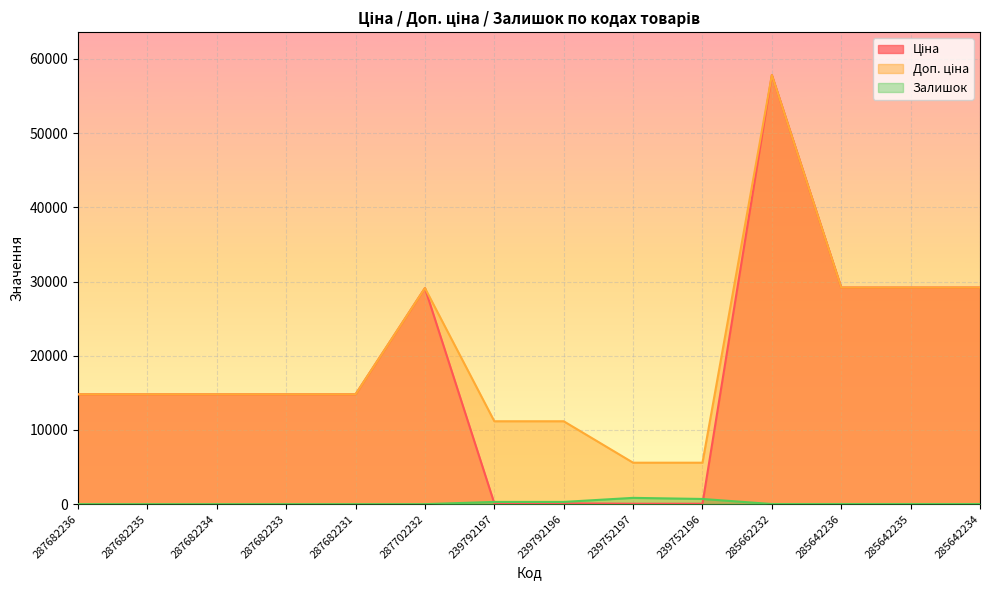

Reading right to left, extract all data points from this chart.

Ціна: 29188.5	29188.5	29188.5	57826.2	55.9	55.9	111.7	111.7	29119.2	14800.8	14800.8	14800.8	14800.8	14800.8
Доп. ціна: 29188.5	29188.5	29188.5	57826.2	5585.0	5585.0	11169.0	11169.0	29119.2	14800.8	14800.8	14800.8	14800.8	14800.8
Залишок: 14.0	16.0	16.0	16.0	698.0	845.0	300.0	300.0	0.0	0.0	0.0	0.0	0.0	0.0